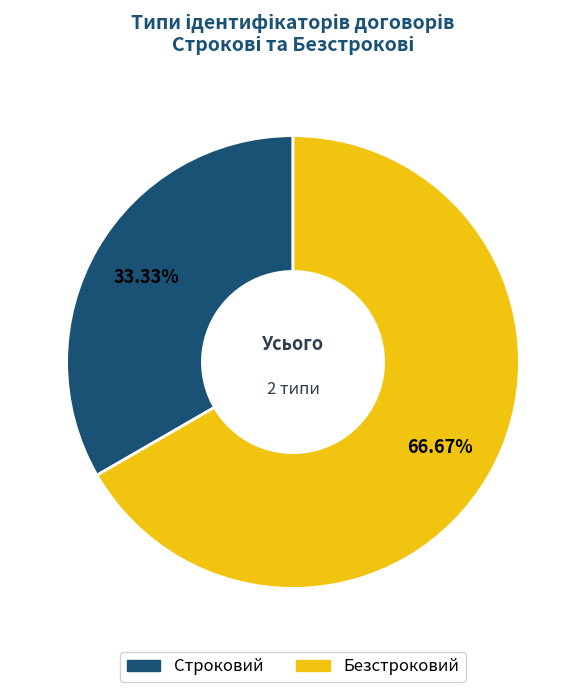

Rank the categories by value from lowest to highest.

Строковий, Безстроковий